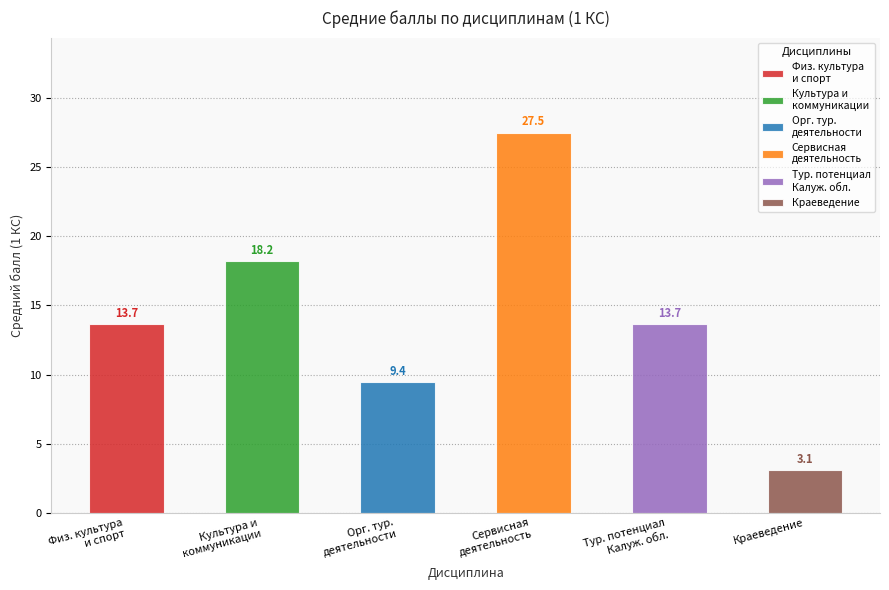

Is it true that Физическая культура и спорт 1КС equals 8 at 180483?

False